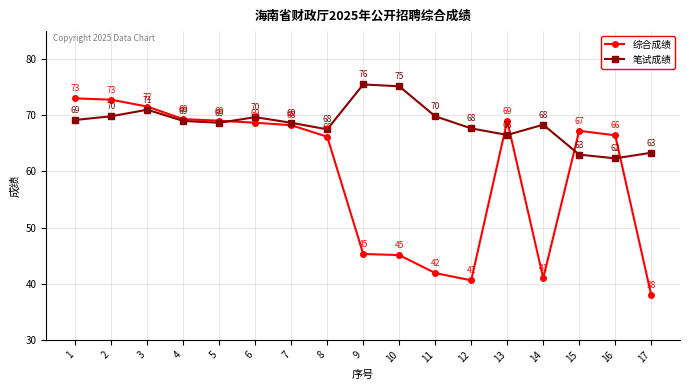

How many data points in 综合成绩 are less than 67?

8